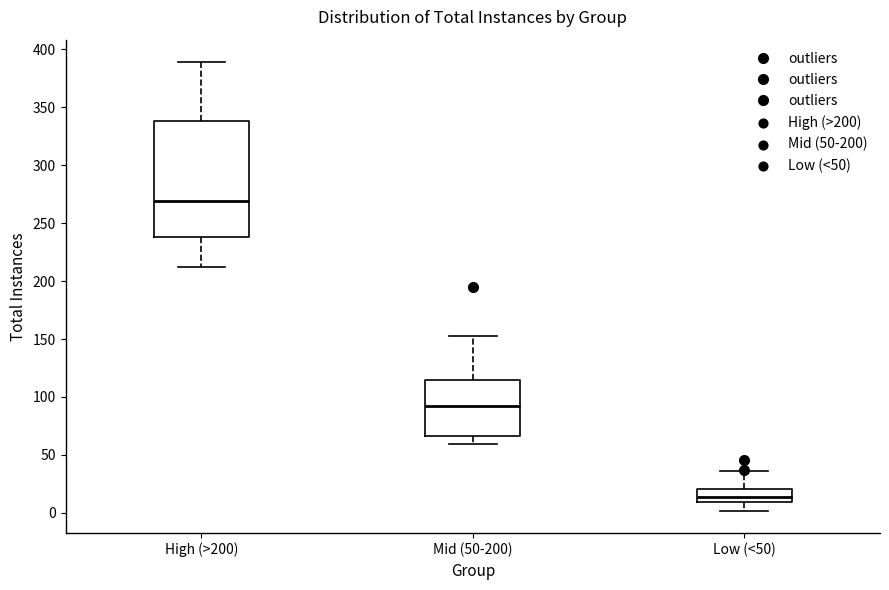

Which box has the highest median line?

High (>200)